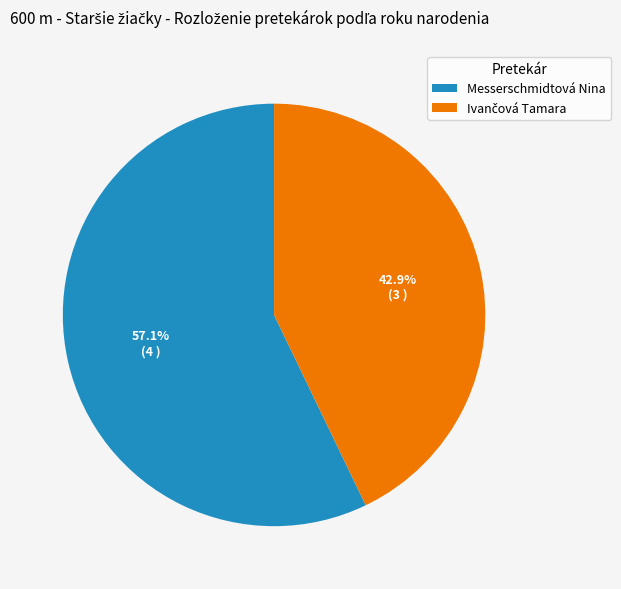

What portion of the pie excludes Messerschmidtová Nina?

42.9%